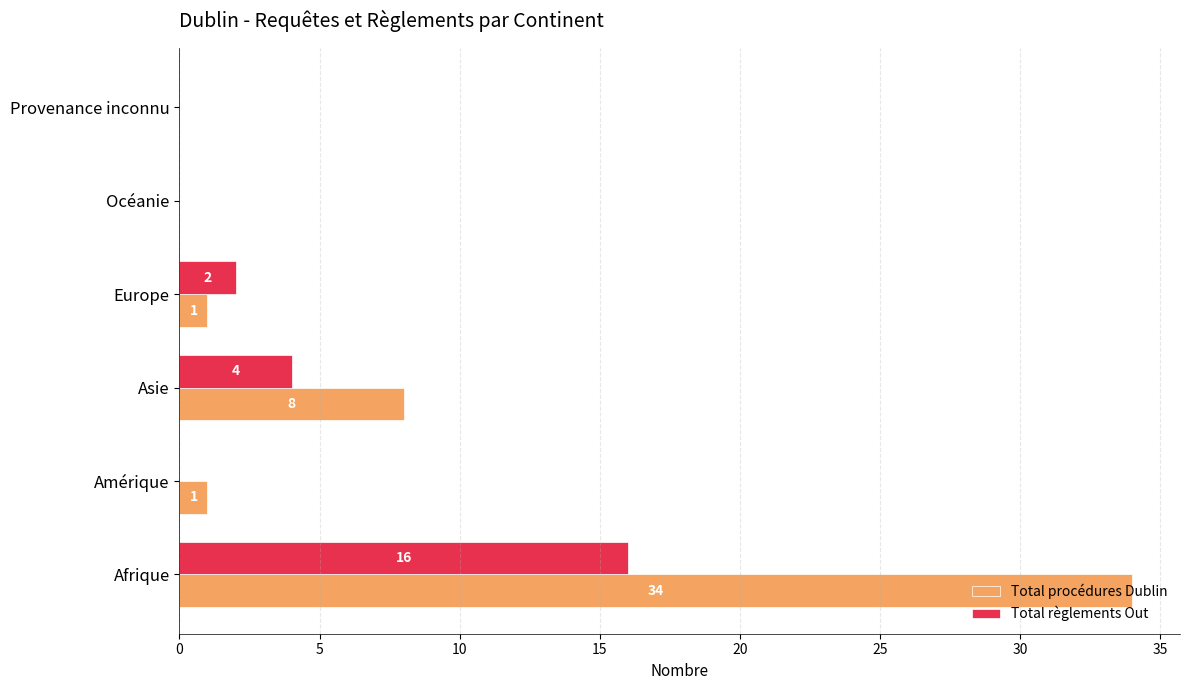

Which series has the widest spread of values?

Total procédures Dublin